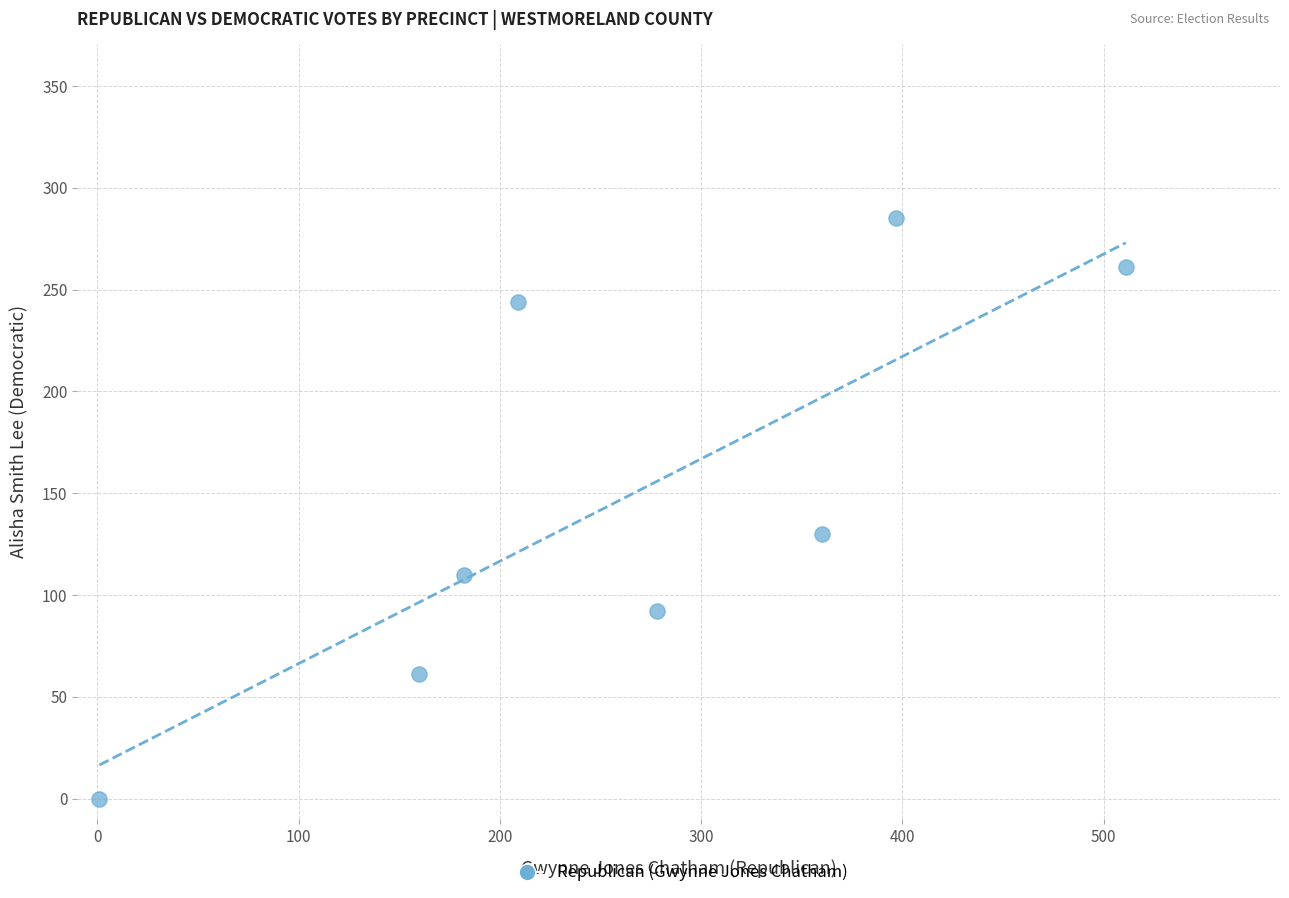

What is the range of X values (max minus min)?

510